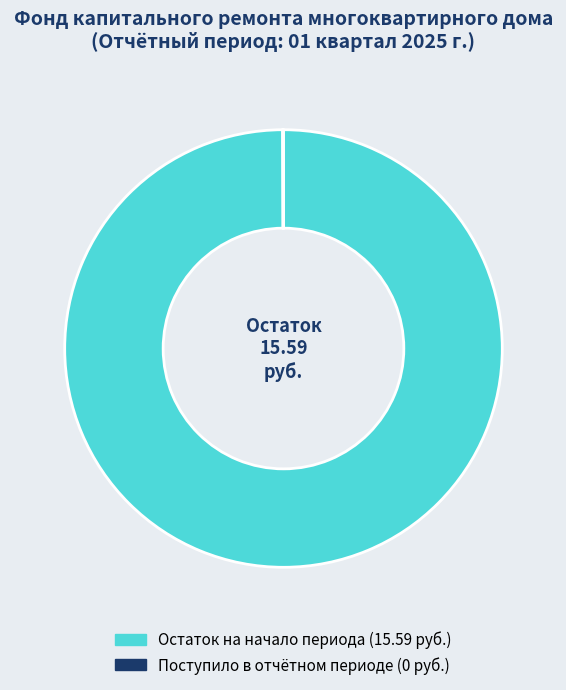

Does any single category account for the majority?

Yes